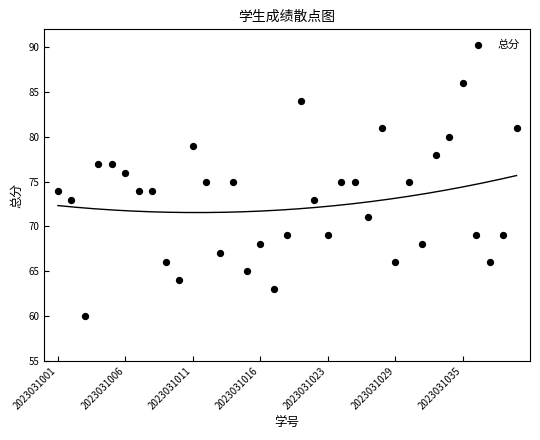

What is the range of Y values (max minus min)?

26